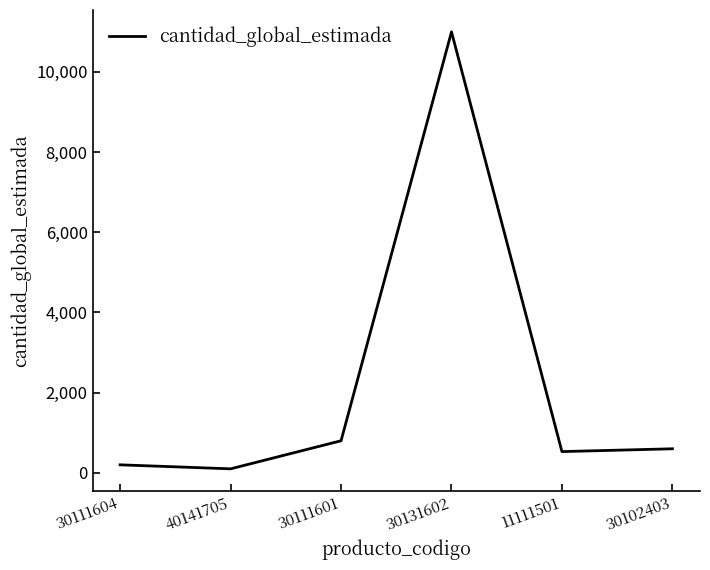

The chart shows a value of 11000 at 30131602. True or false?

True